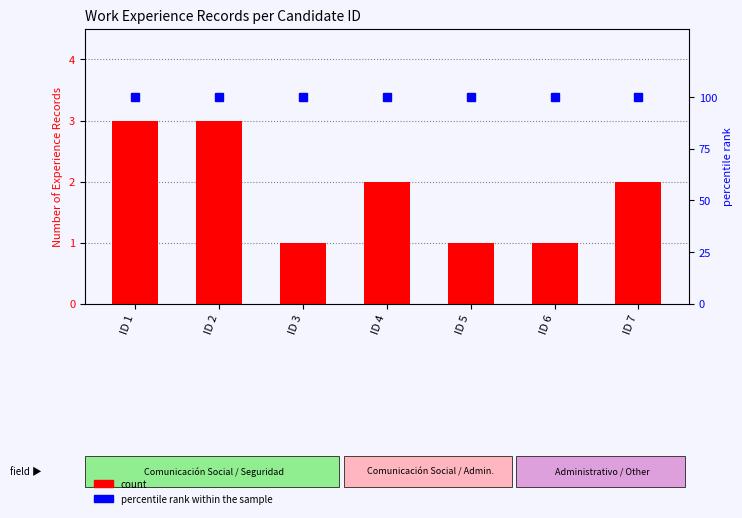

Rank the series by their maximum value, from highest to lowest.

percentile rank within the sample, count